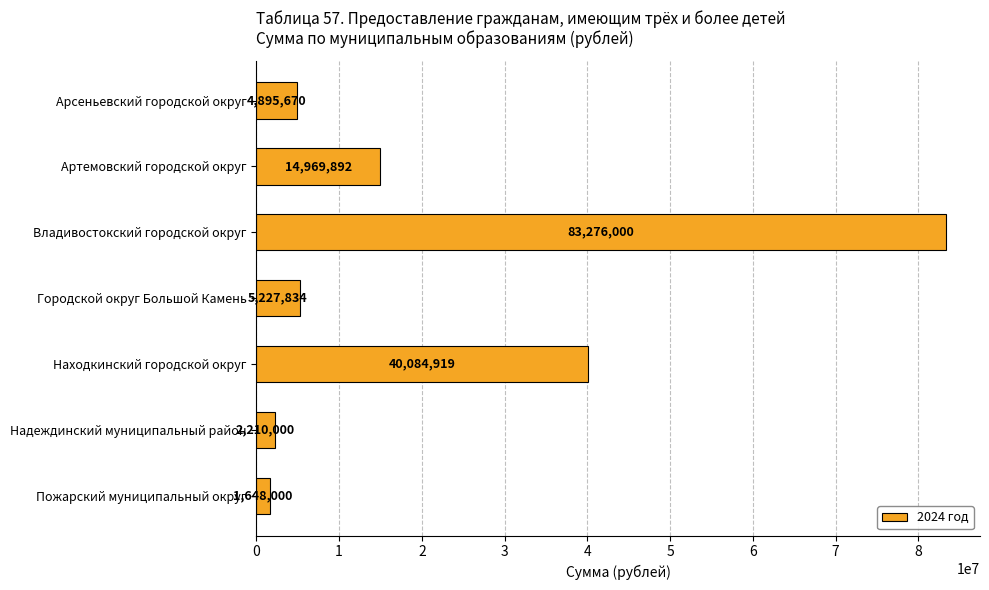

True or false: the data shows 19975410.7 at Артемовский городской округ.

False